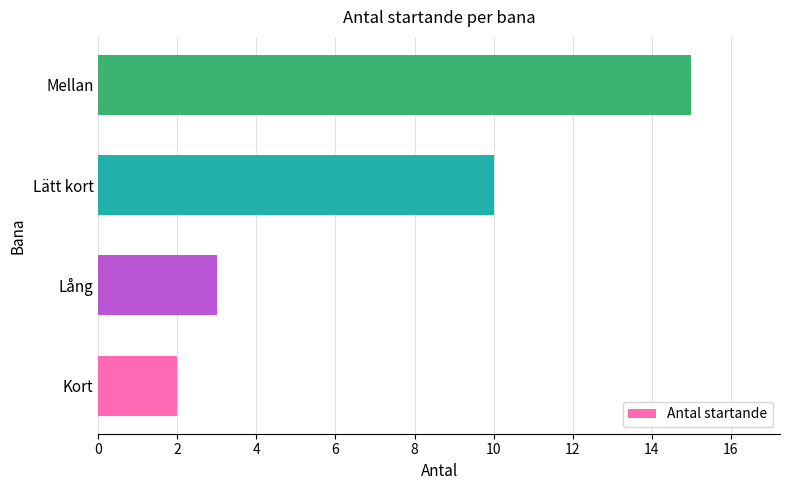

How many values are below 10?

2